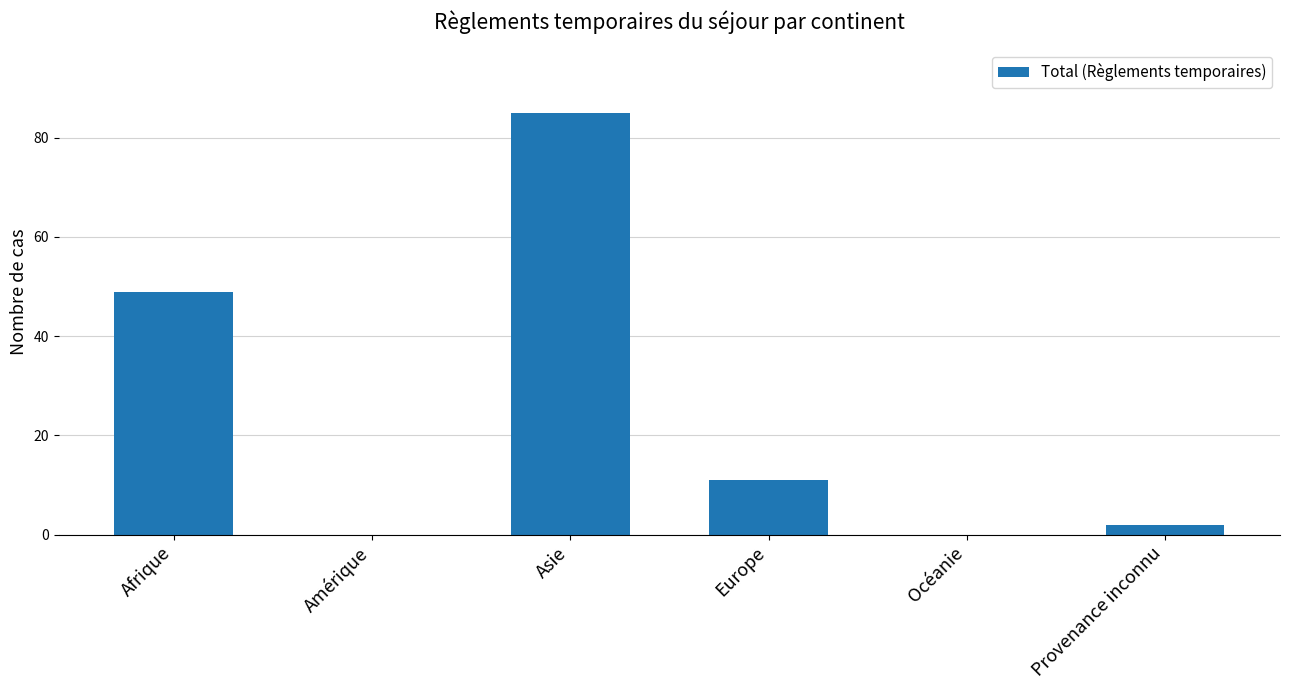

The value at Afrique is 88. True or false?

False